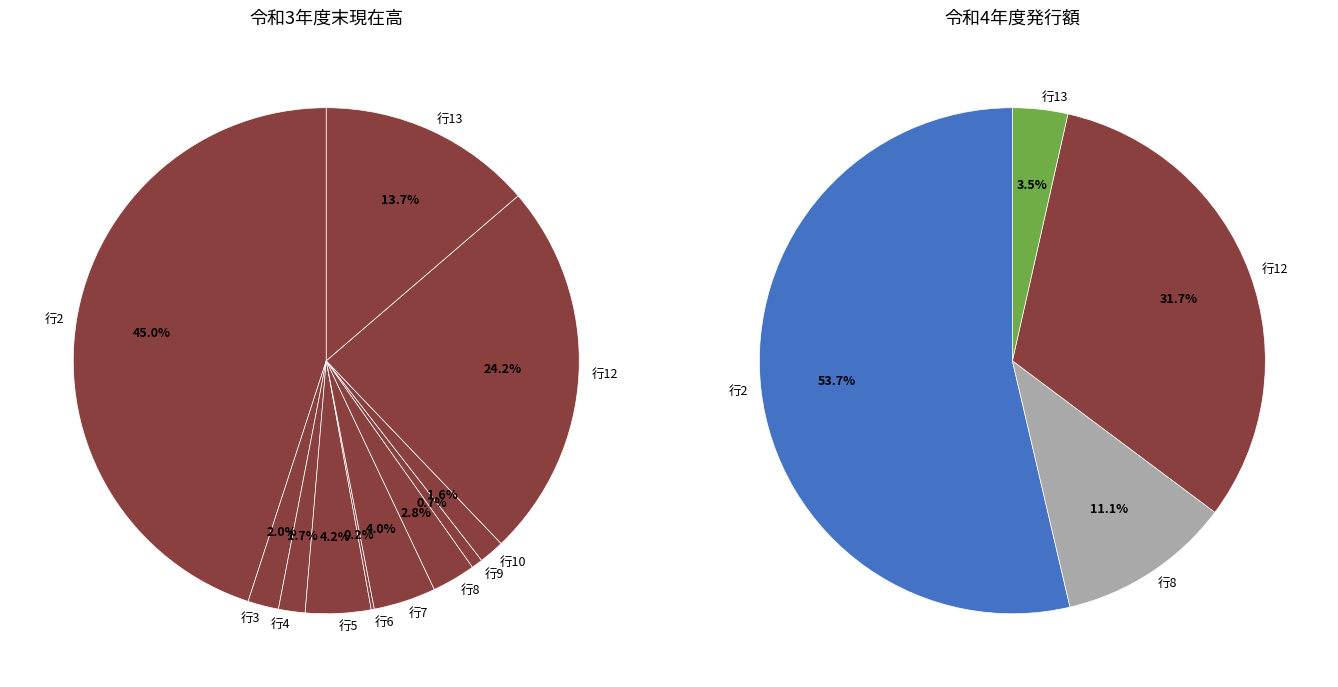

Does any single category account for the majority?

No